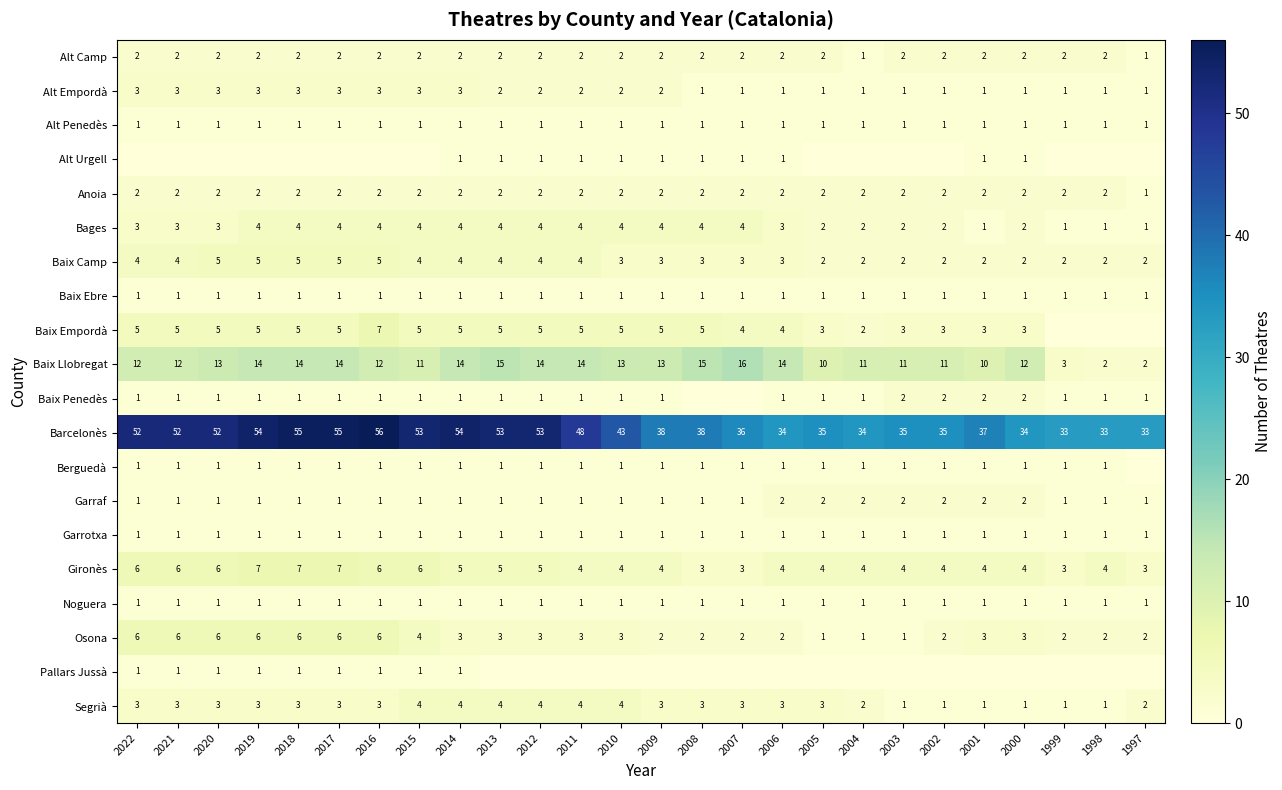

How many distinct data groups are displayed?

20